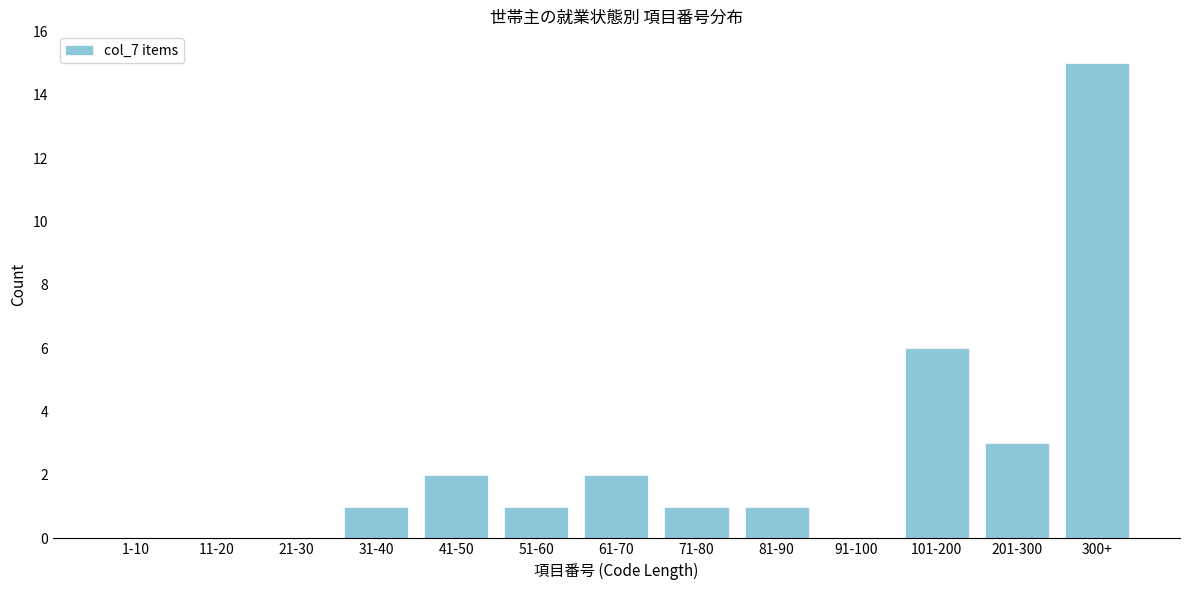

Reading right to left, what are all the values shown in this chart?

300+=15	201-300=3	101-200=6	91-100=0	81-90=1	71-80=1	61-70=2	51-60=1	41-50=2	31-40=1	21-30=0	11-20=0	1-10=0